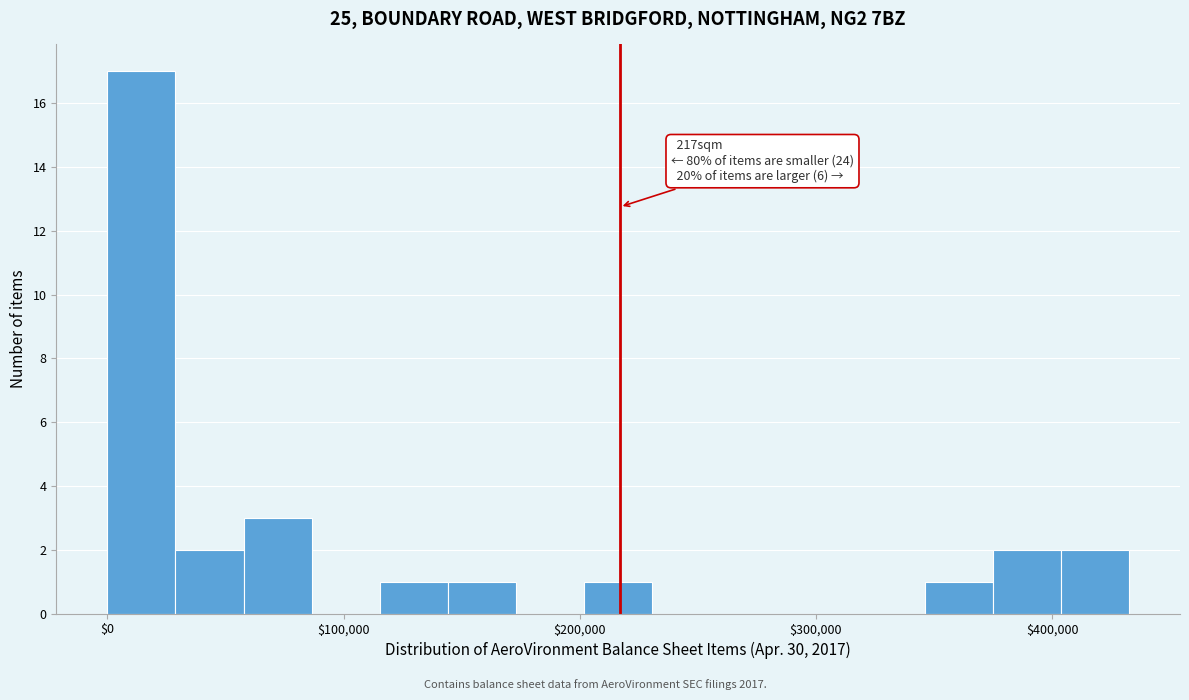

Around what value on the x-axis is the tallest bar? Give the approximate position of its centre, as read against the axis.

10000